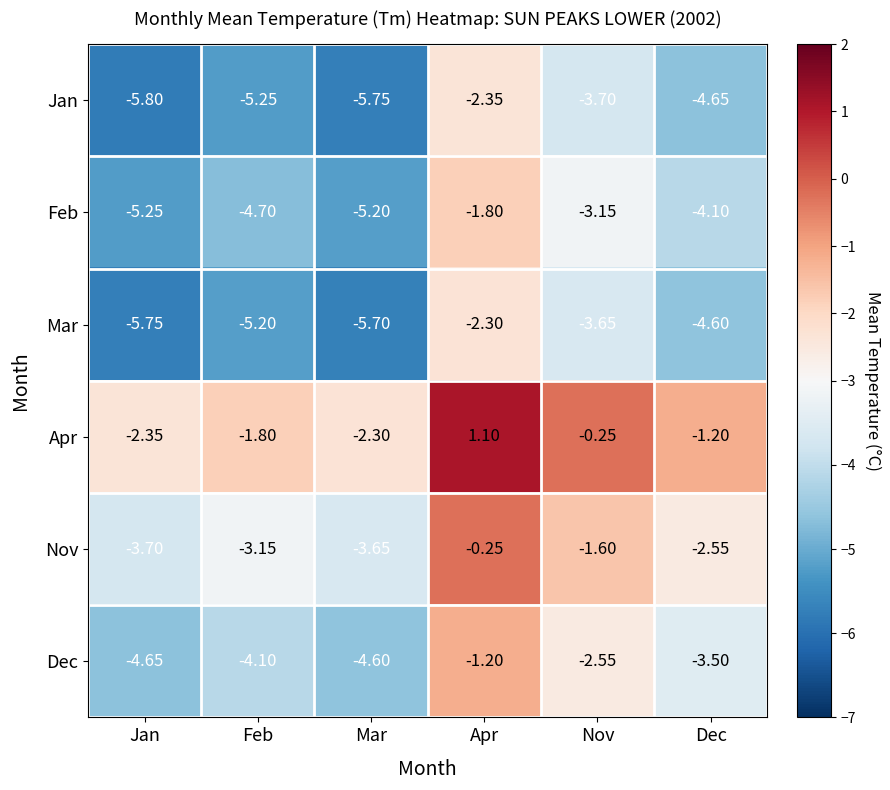

Which category has the highest value in the Mar series?

Apr